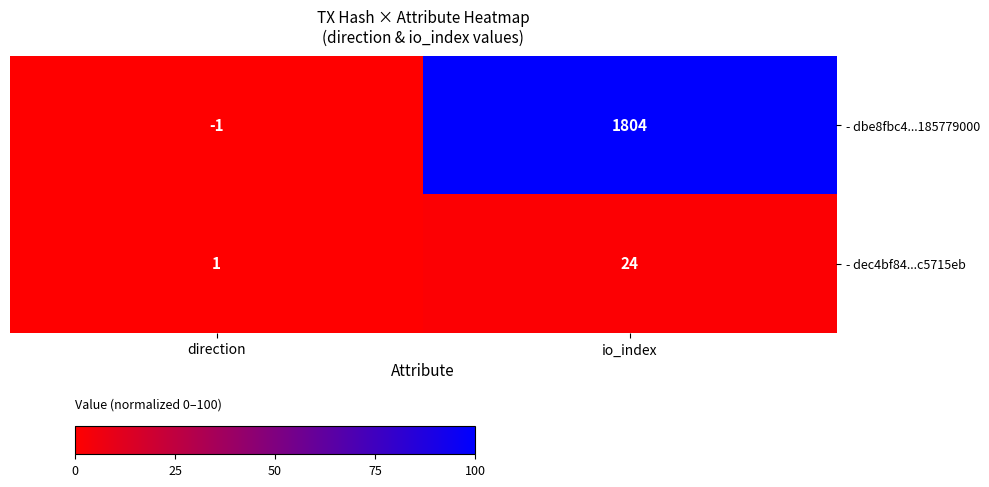

What is the average value of the - dbe8fbc4...185779000 series?

902